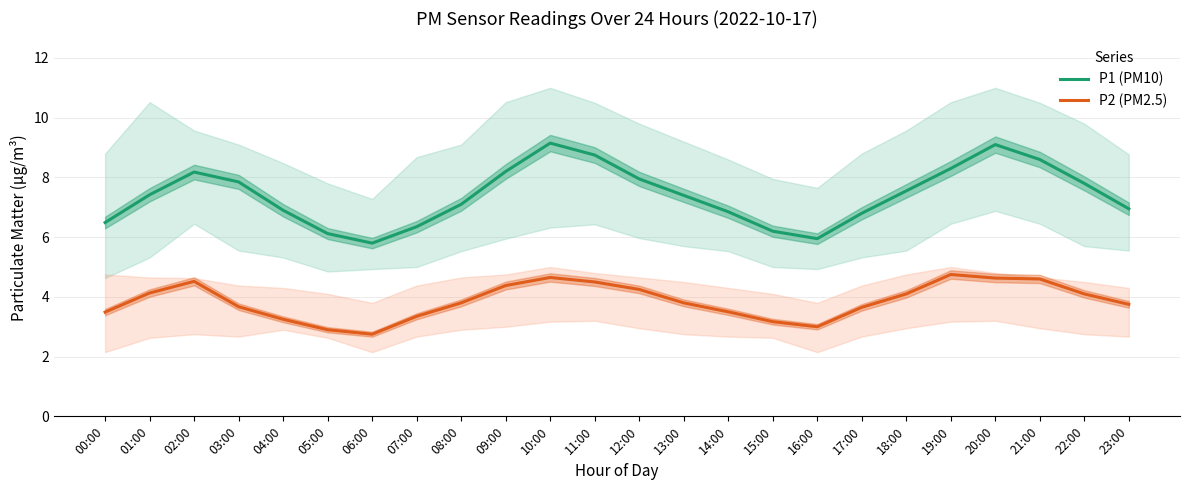

List the series in order of their peak value, lowest first.

P2 (PM2.5), P1 (PM10)